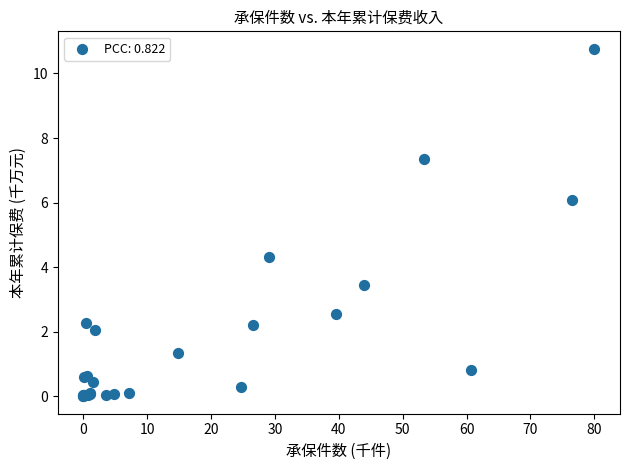

What Y value in the scatter plot is closest to 5?

4.3